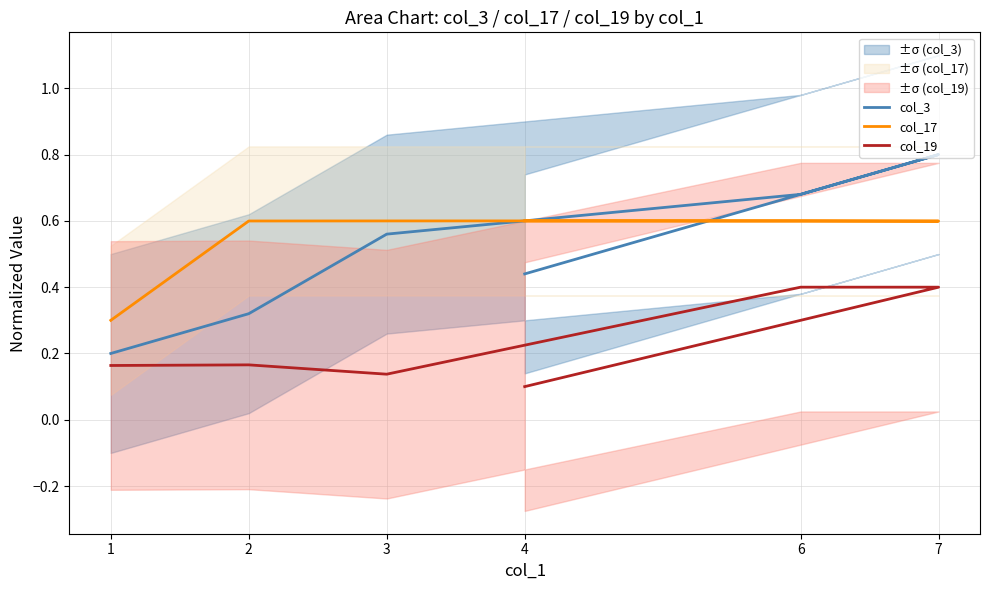

Which series changed the most between 2 and 4?

col_3